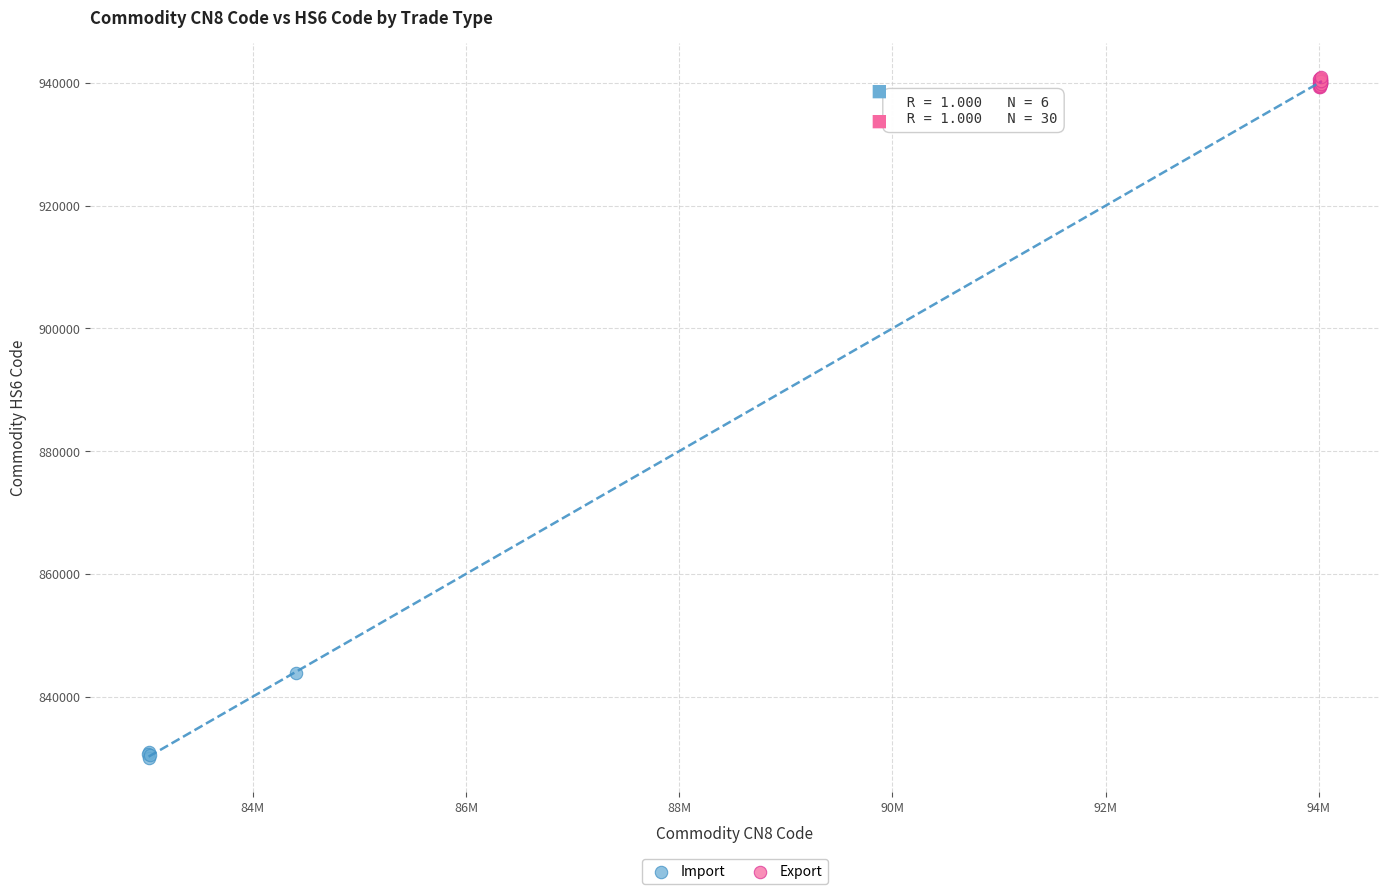

Which series has the widest spread of Y values?

Import